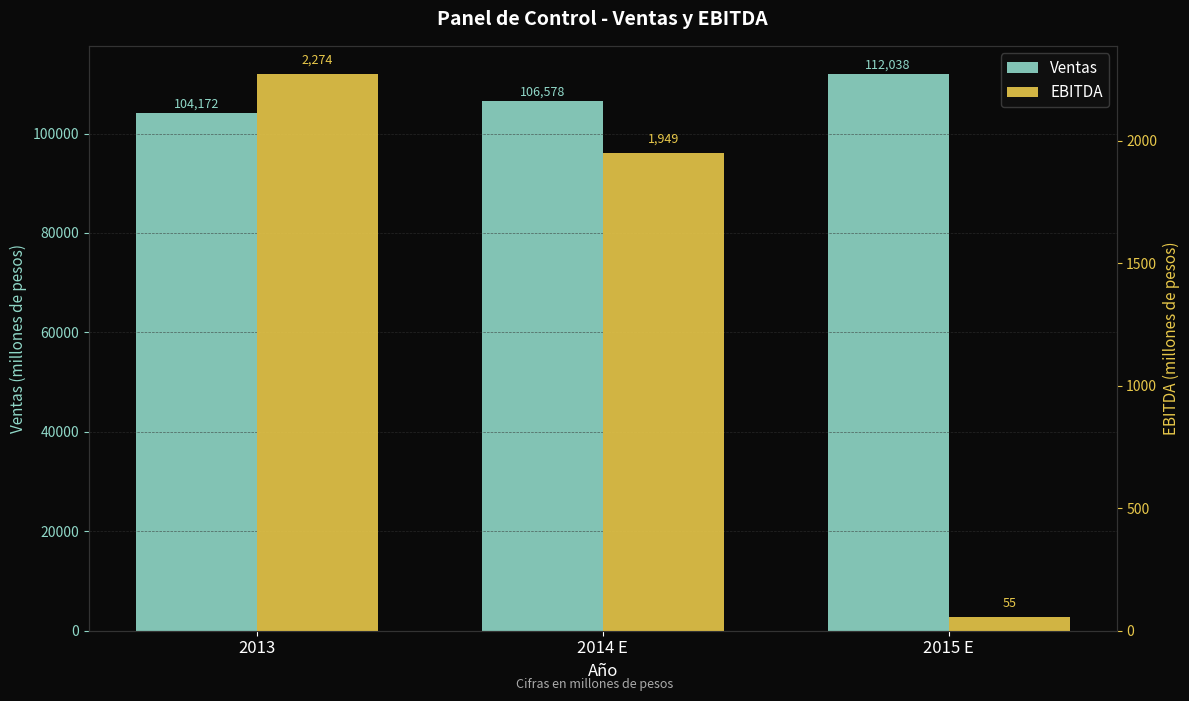

The value of EBITDA at 2015 E is 82.4. True or false?

False